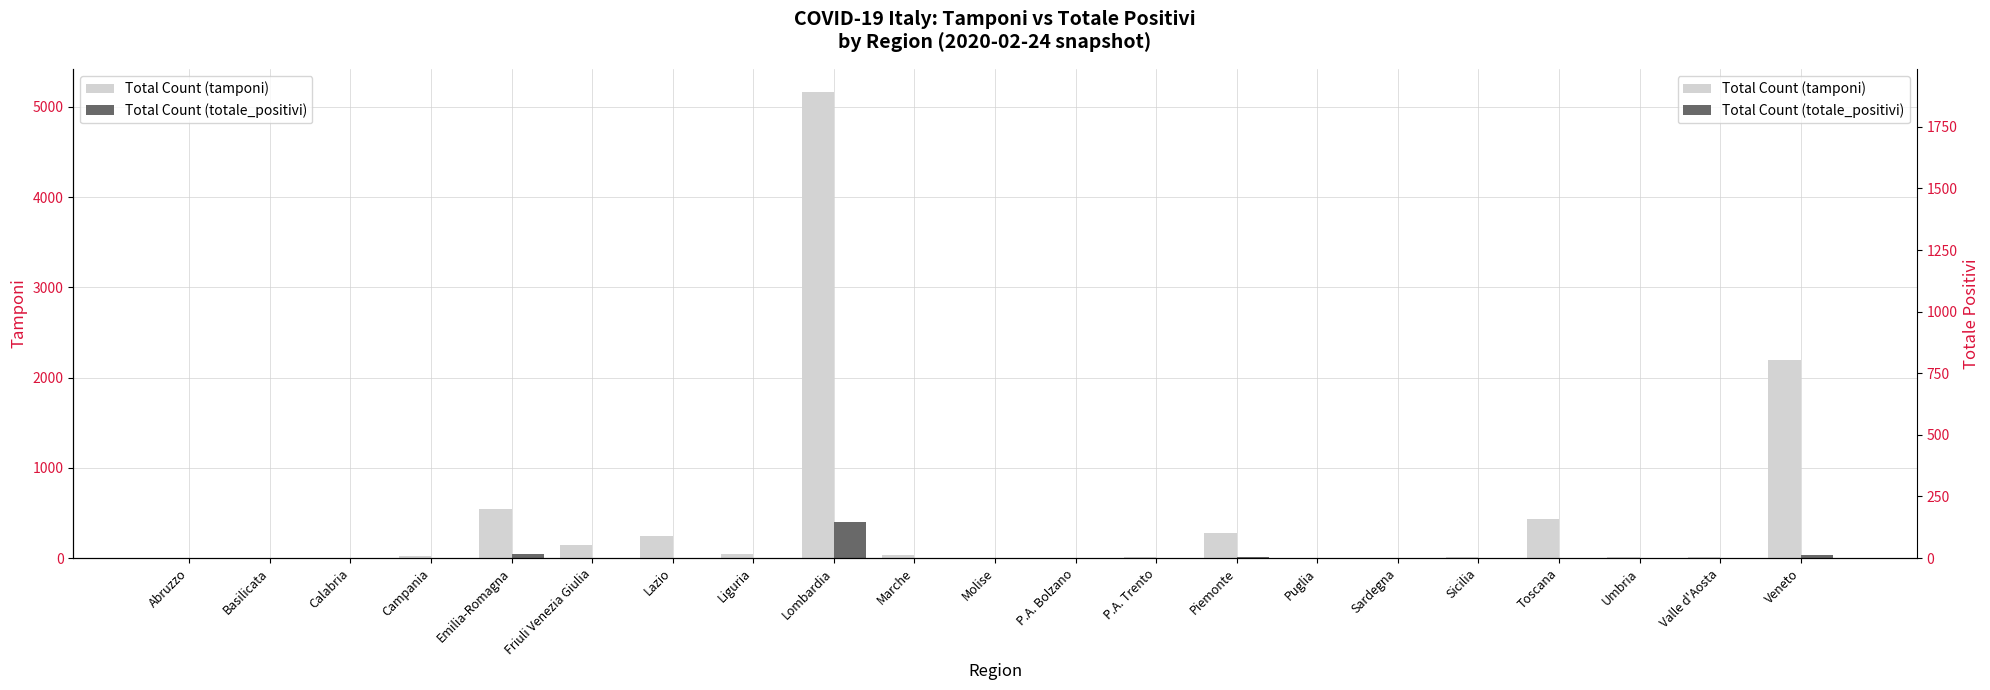

How many bars are there in total?

42